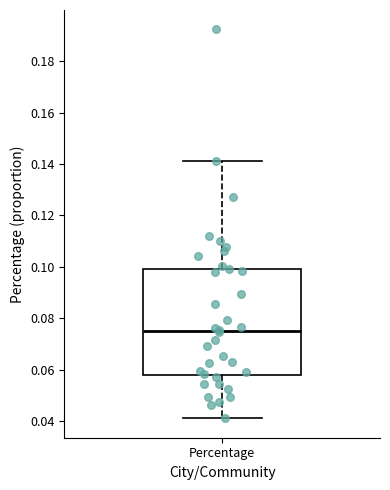

Transcribe this box plot: give where the median line is, the range the box spans, and where the two whiskers end, as read against the y-axis. The values are not printed on the chart, so give them approximately, as read against the axis.

median 0.076, box 0.058 to 0.100, whiskers 0.042 to 0.142